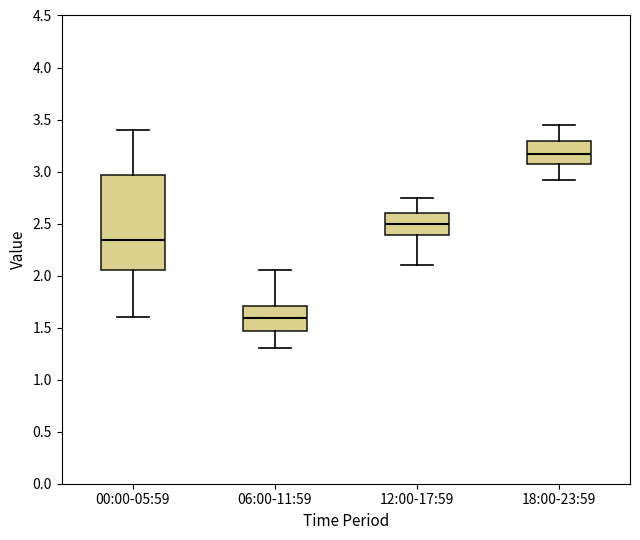

Reading left to right, transcribe this box plot: for each box, give where its median line is, the range the box spans, and where its two whiskers end, as read against the y-axis. The values are not printed on the chart, so give them approximately, as read against the axis.

00:00-05:59: median 2.35, box 2.05 to 2.95, whiskers 1.60 to 3.40
06:00-11:59: median 1.60, box 1.45 to 1.70, whiskers 1.30 to 2.05
12:00-17:59: median 2.50, box 2.40 to 2.60, whiskers 2.10 to 2.75
18:00-23:59: median 3.15, box 3.05 to 3.30, whiskers 2.90 to 3.45